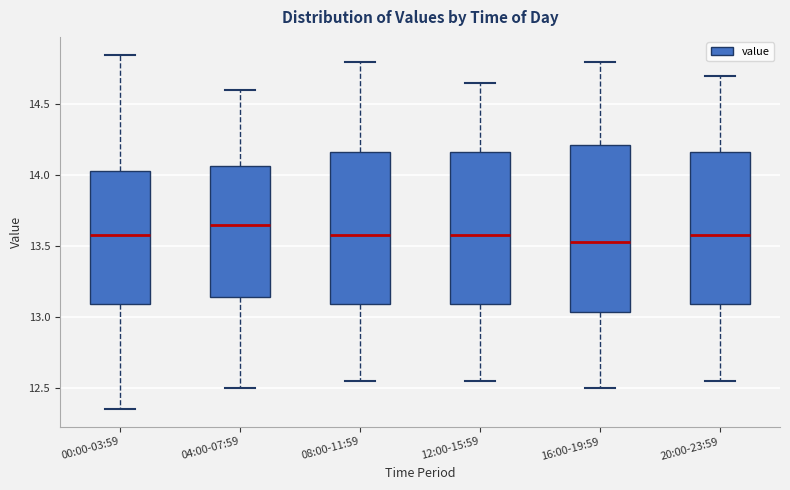

Reading left to right, read every box against the y-axis: the position of its median line, the range the box covers, and the ends of its whiskers. The values are not printed on the chart, so give them approximately, as read against the axis.

00:00-03:59: median 13.60, box 13.10 to 14.05, whiskers 12.35 to 14.85
04:00-07:59: median 13.65, box 13.15 to 14.05, whiskers 12.50 to 14.60
08:00-11:59: median 13.60, box 13.10 to 14.15, whiskers 12.55 to 14.80
12:00-15:59: median 13.60, box 13.10 to 14.15, whiskers 12.55 to 14.65
16:00-19:59: median 13.55, box 13.05 to 14.20, whiskers 12.50 to 14.80
20:00-23:59: median 13.60, box 13.10 to 14.15, whiskers 12.55 to 14.70